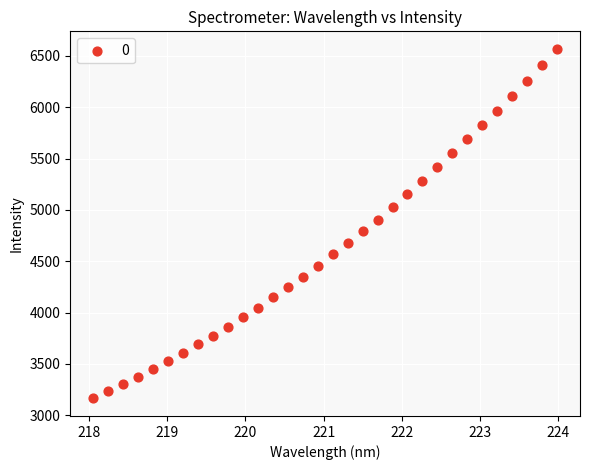

What is the range of Y values (max minus min)?

3403.9